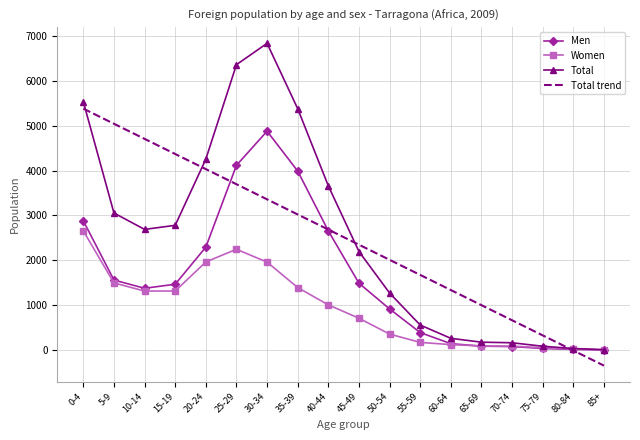

Which series has the widest spread of values?

Total